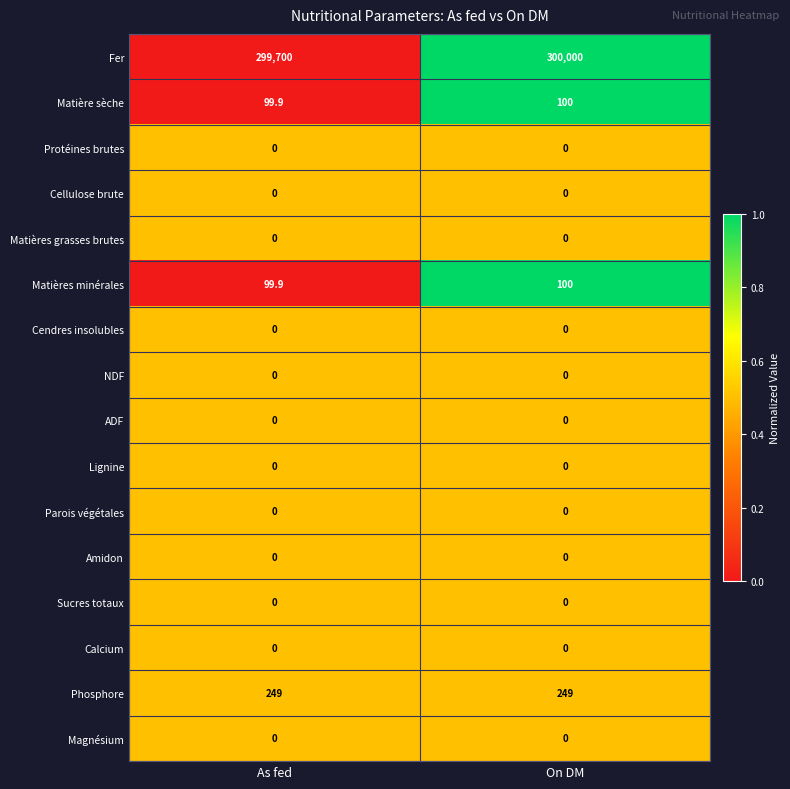

Which series has the widest spread of values?

Fer